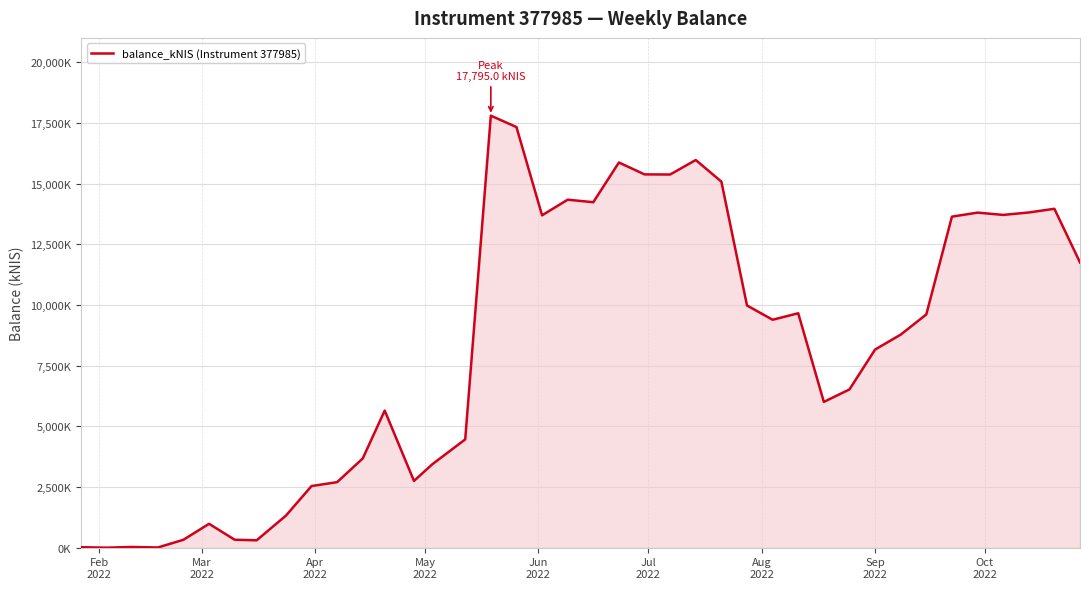

What is the sum of all values?

332299.3